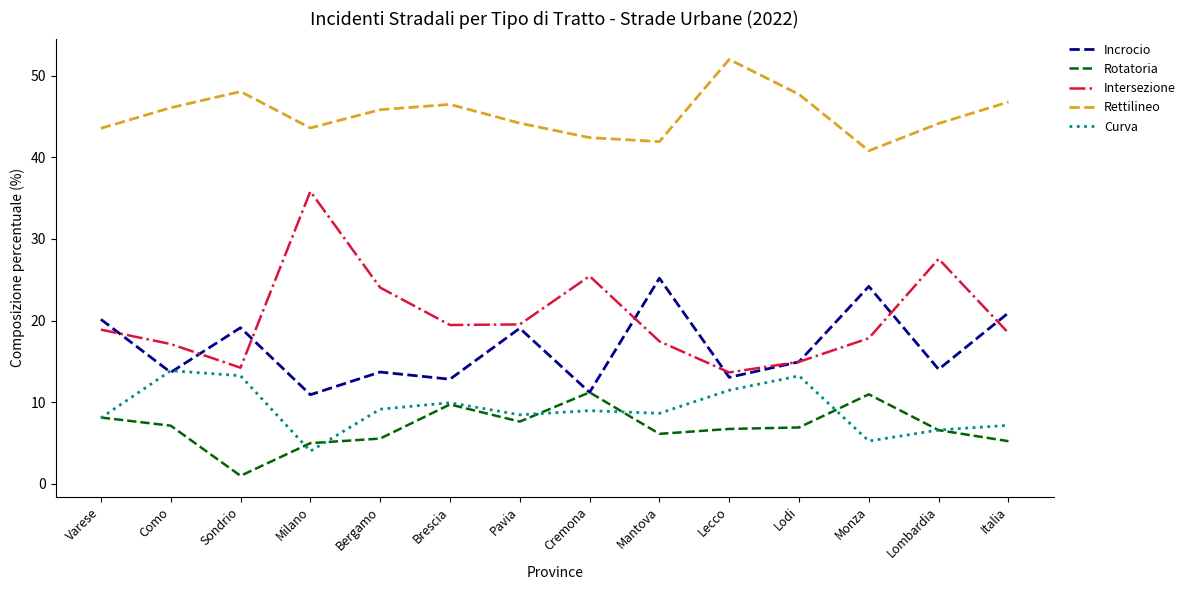

What is the difference between the second highest and minimum values in the Curva series?

9.2